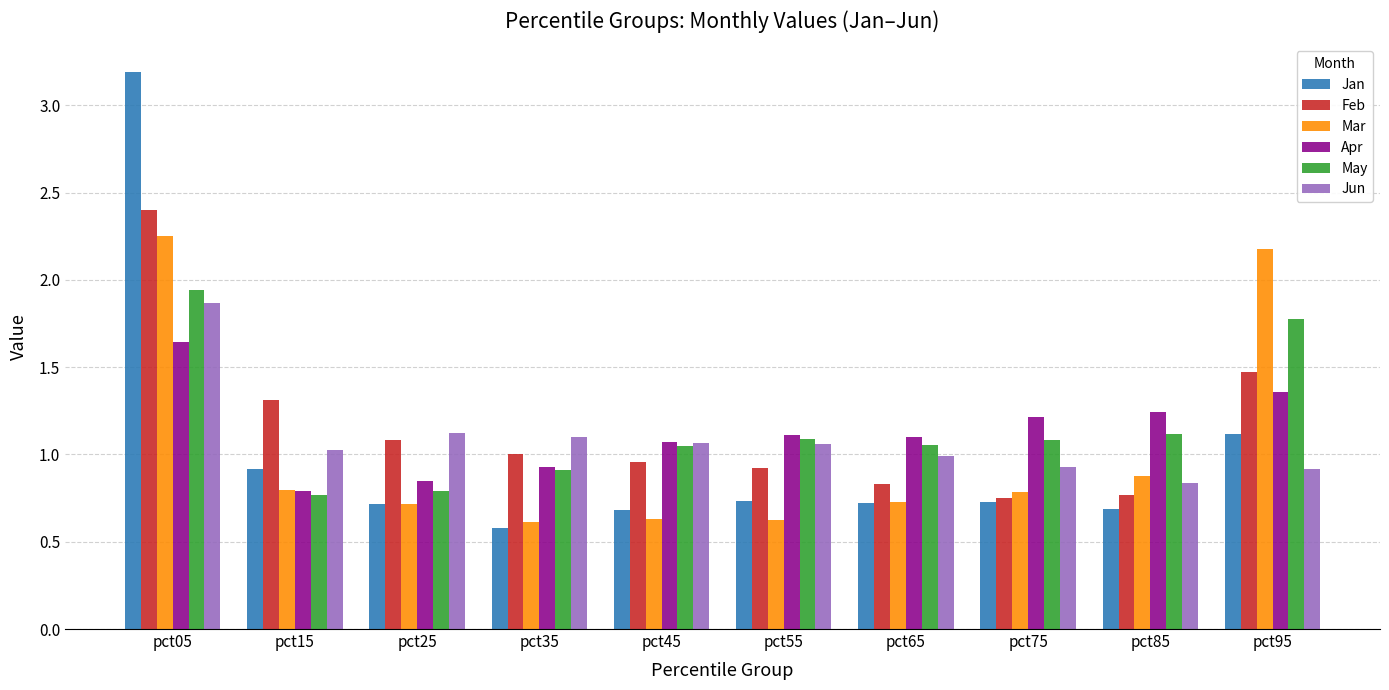

What is the difference between the highest and lowest values at pct45?

0.4